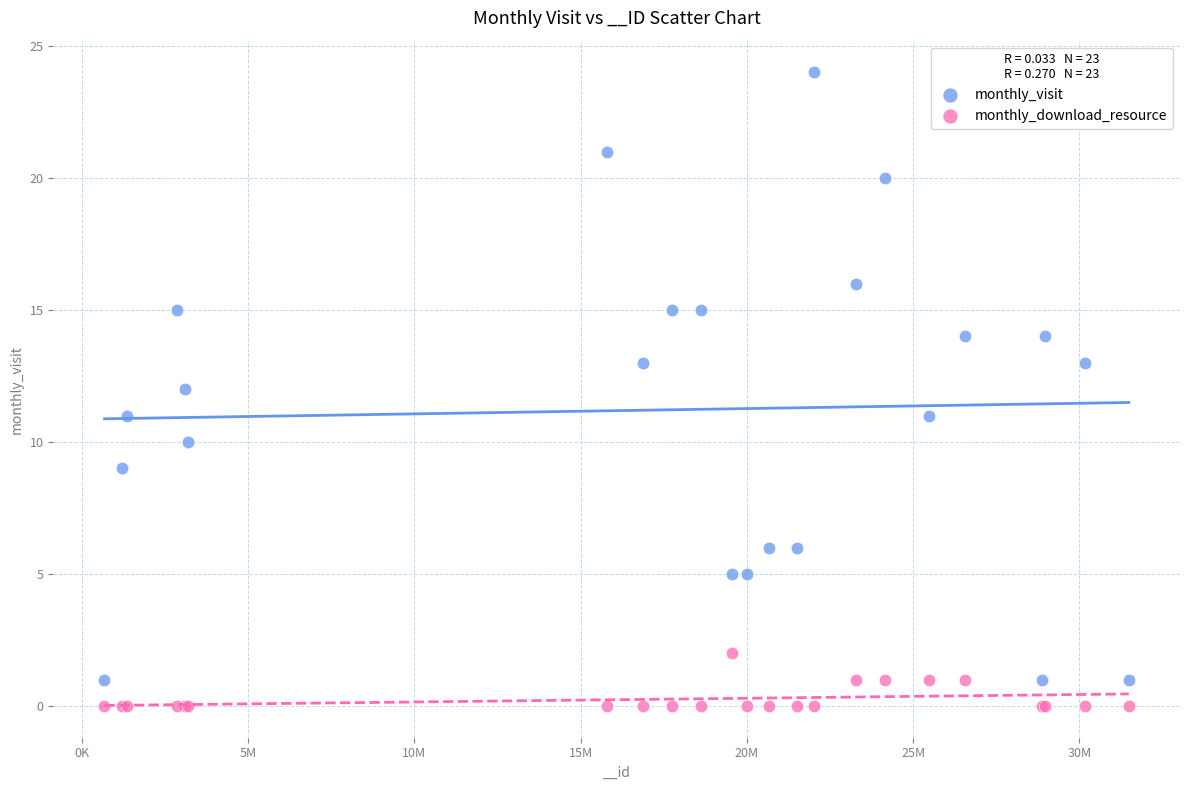

Which series contains the highest Y value?

monthly_visit